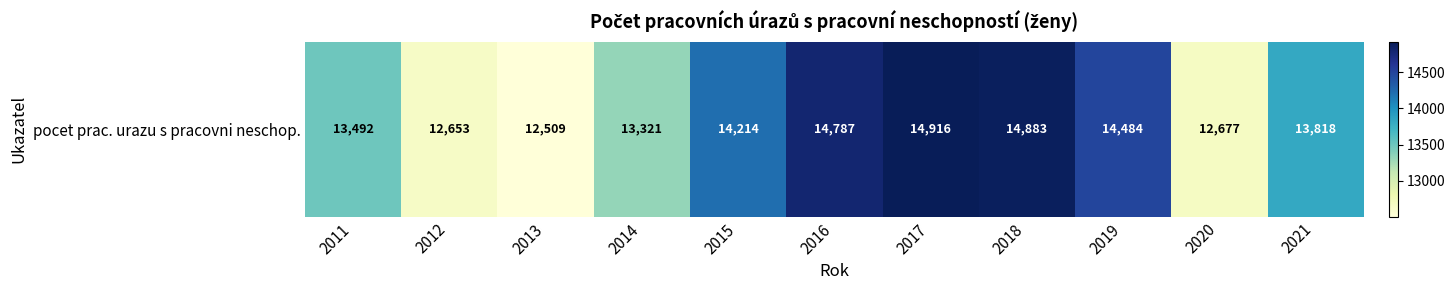

Which has a higher value, 2014 or 2019?

2019